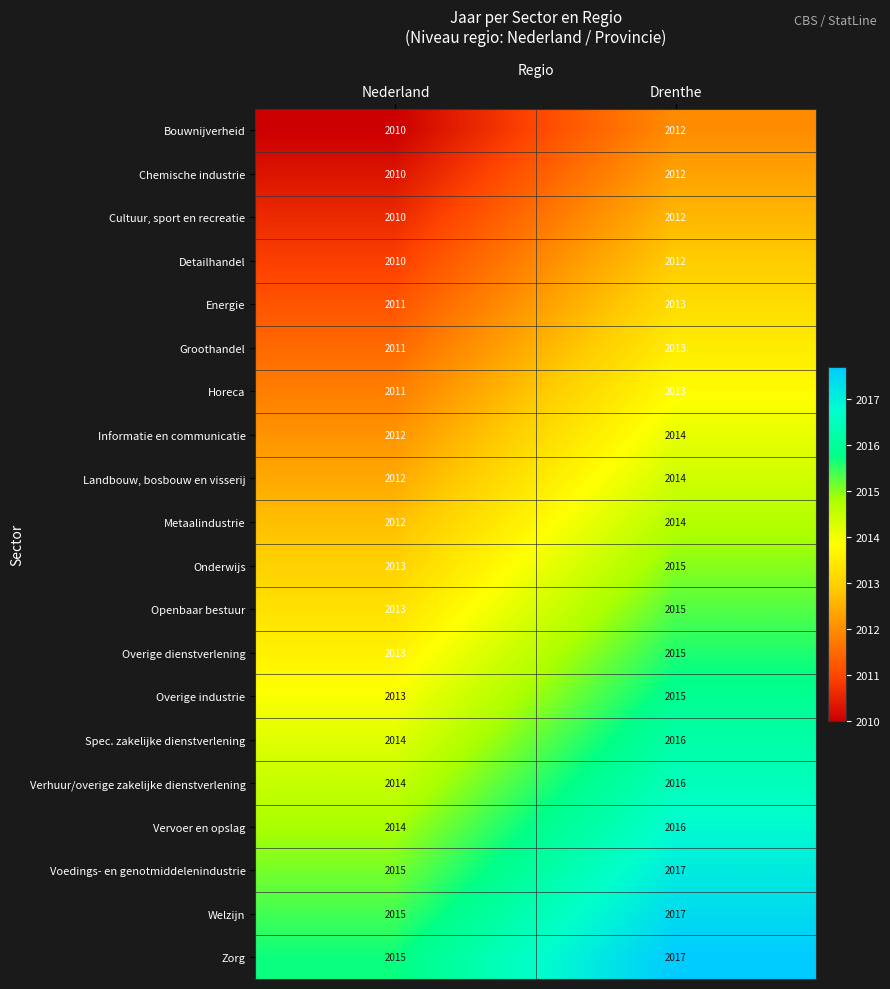

What is the difference between the highest and lowest values at Nederland?

5